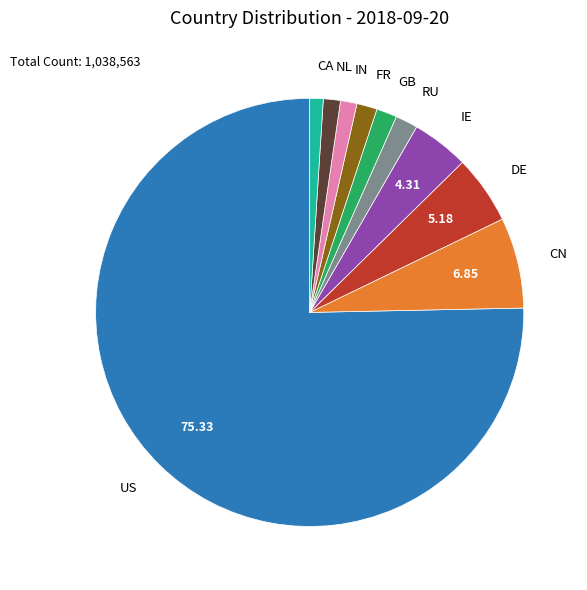

Does any single category account for the majority?

Yes